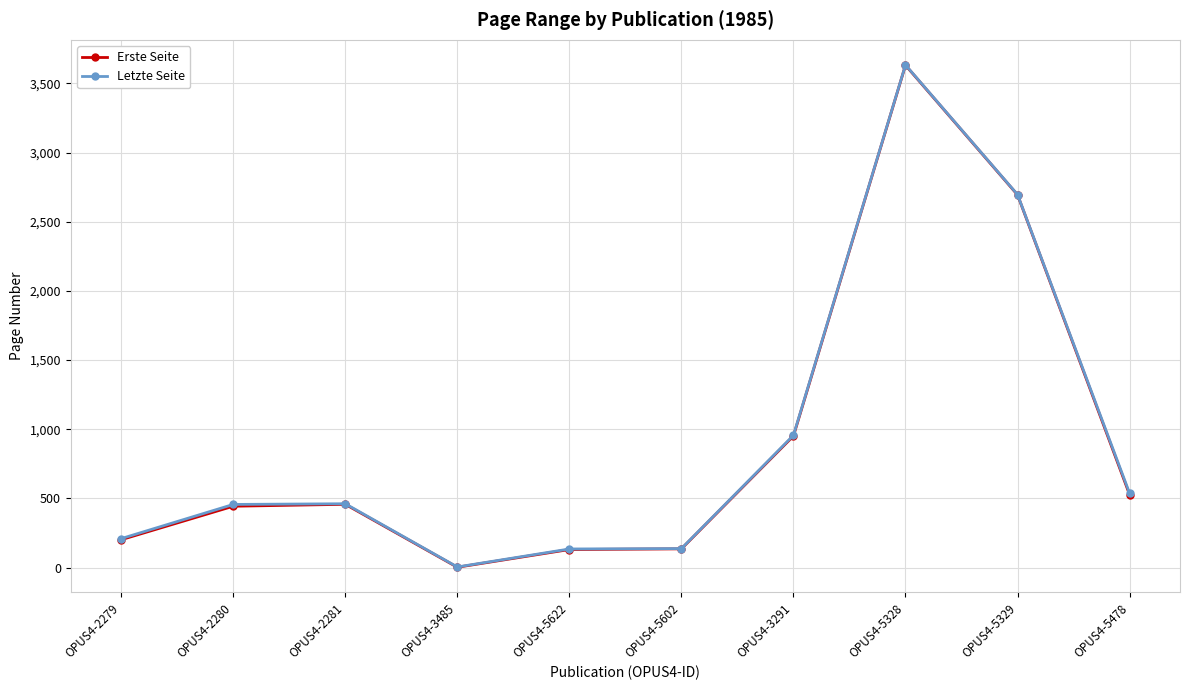

How many values in the Letzte Seite series are below 461?

5